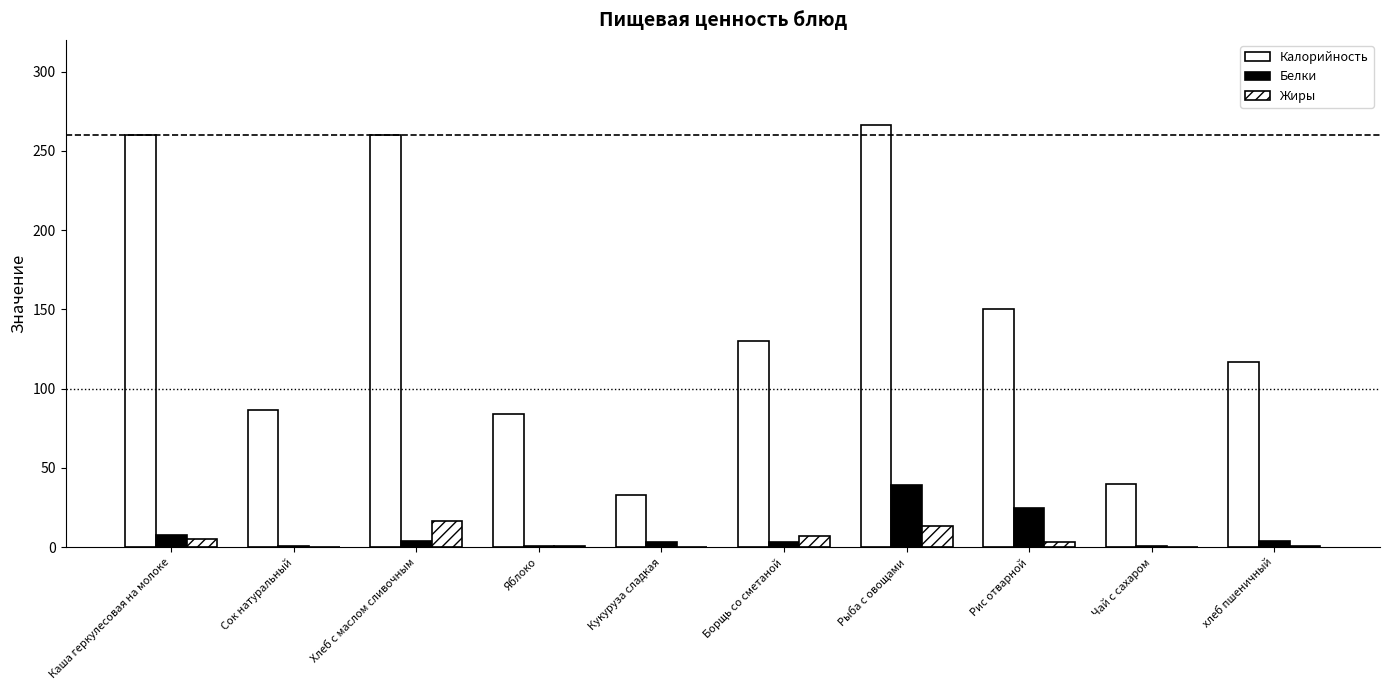

Are the bars grouped side by side (vs. stacked)?

Yes